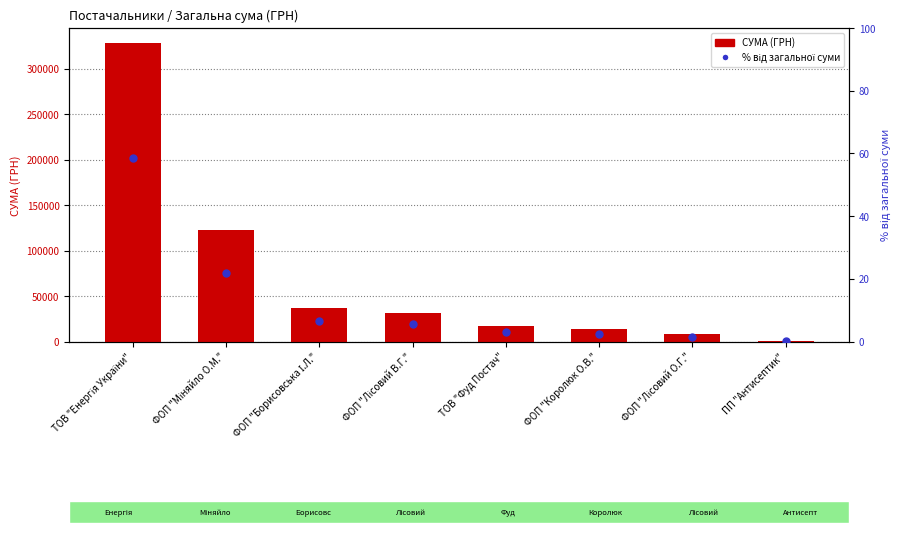

At how many categories does at least one series exceed 21516?

4